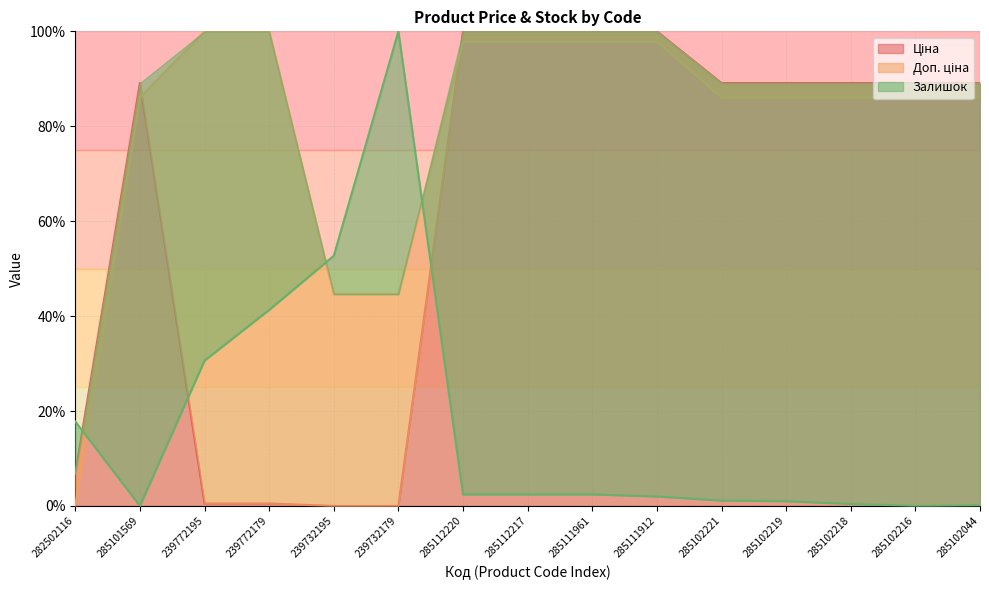

How many positive values does the Залишок series have?

13